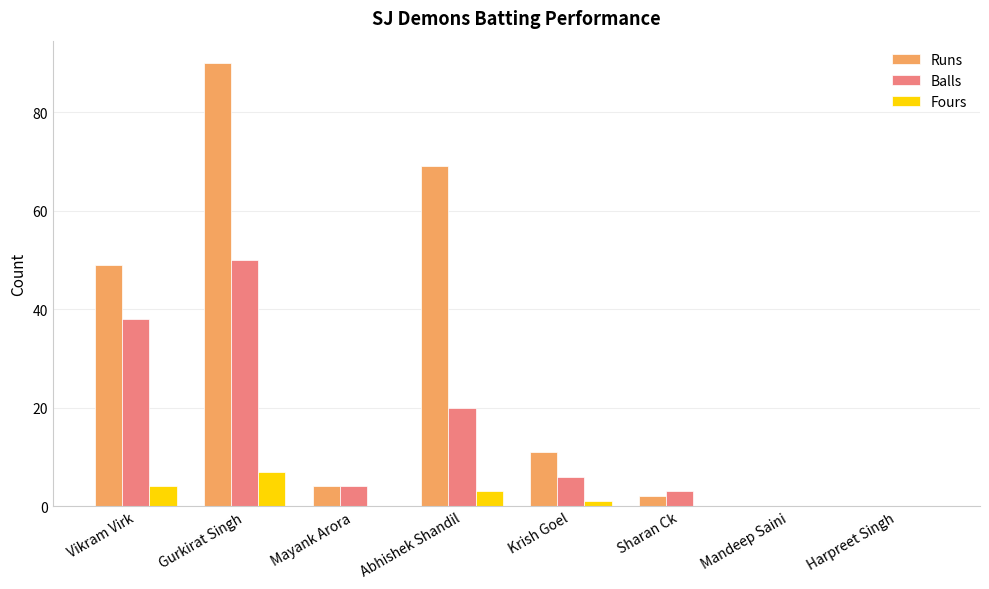

The Balls series shows 34 at Abhishek Shandil. True or false?

False